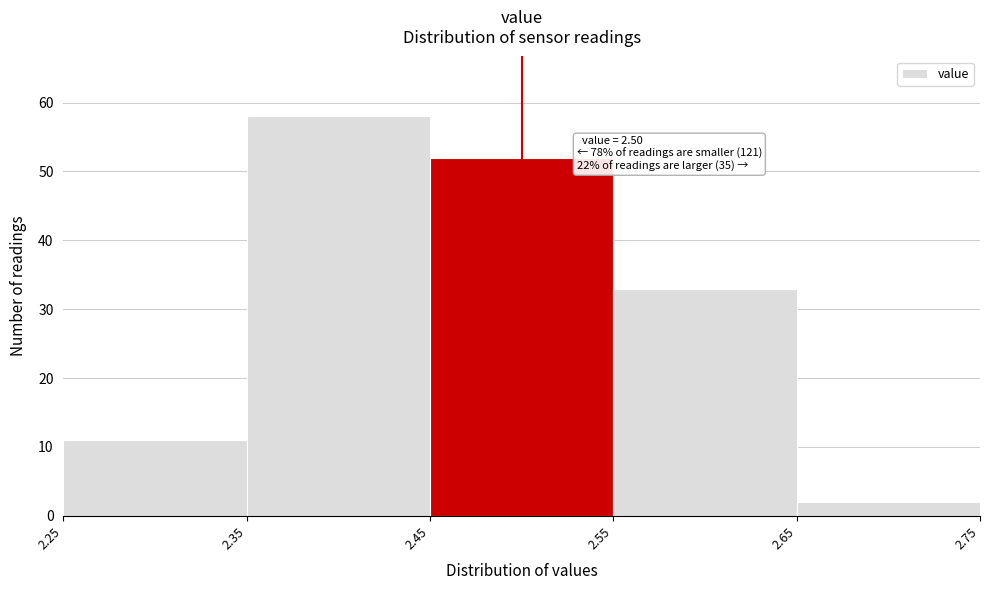

Which range on the x-axis has the tallest bar?

2.35 to 2.45